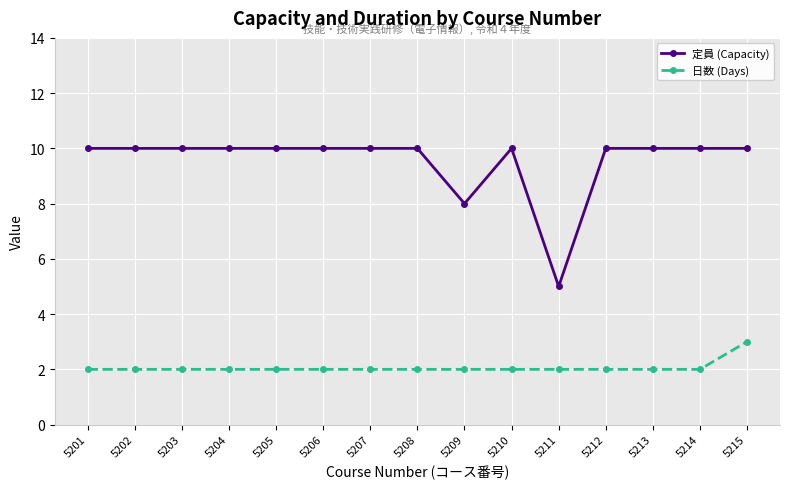

Does the chart display data point markers on the line(s)?

Yes